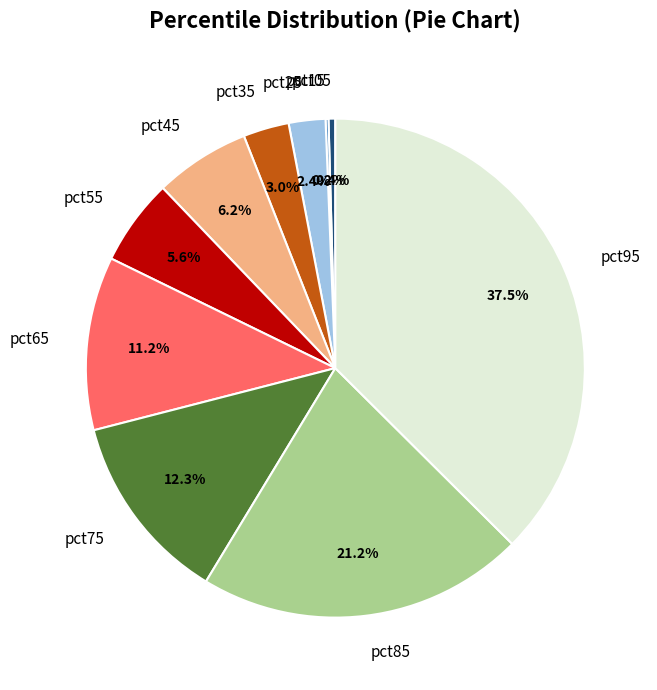

Is the sum of pct05 and pct55 greater than half?

No